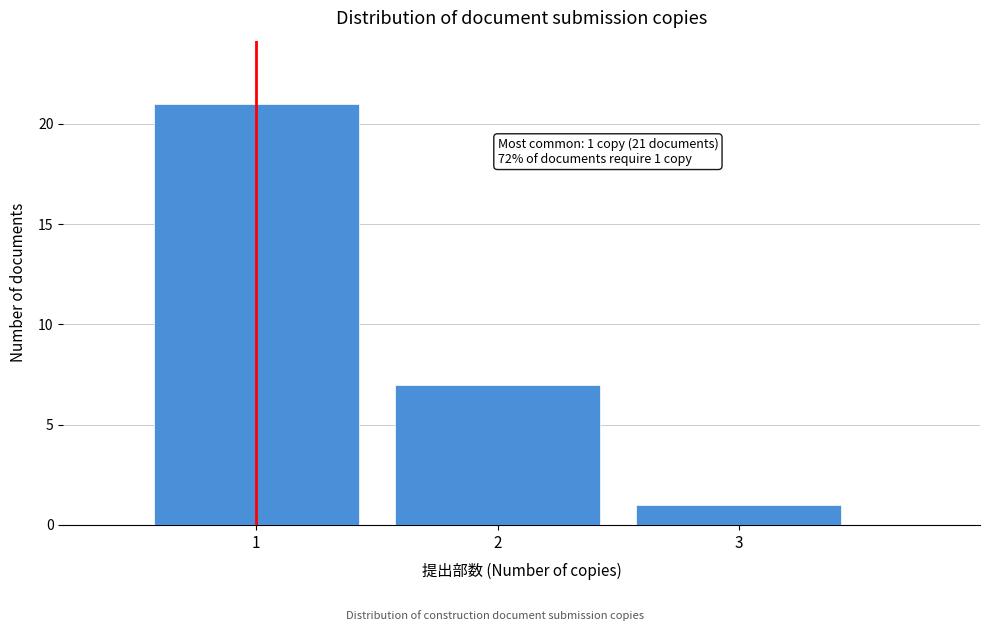

Which range on the x-axis has the tallest bar?

0.5 to 1.5